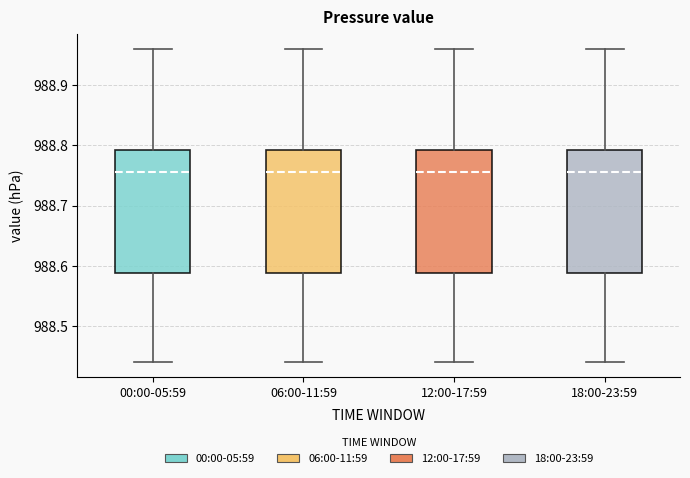

Reading left to right, read every box against the y-axis: the position of its median line, the range the box covers, and the ends of its whiskers. The values are not printed on the chart, so give them approximately, as read against the axis.

00:00-05:59: median 988.76, box 988.59 to 988.79, whiskers 988.44 to 988.96
06:00-11:59: median 988.76, box 988.59 to 988.79, whiskers 988.44 to 988.96
12:00-17:59: median 988.76, box 988.59 to 988.79, whiskers 988.44 to 988.96
18:00-23:59: median 988.76, box 988.59 to 988.79, whiskers 988.44 to 988.96